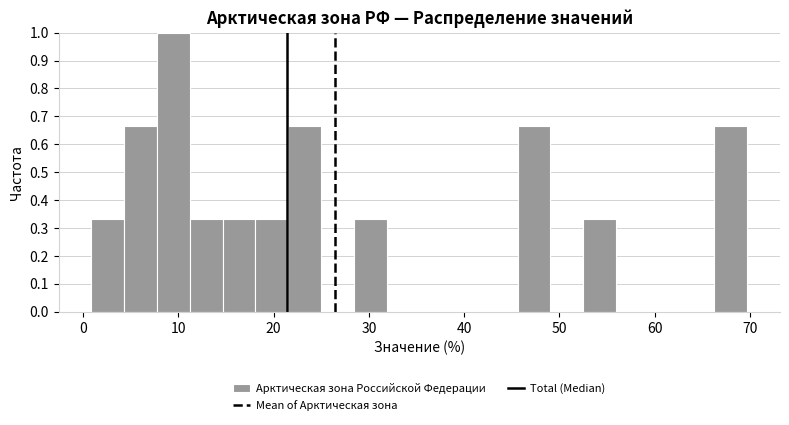

Around what value on the x-axis is the tallest bar? Give the approximate position of its centre, as read against the axis.

9